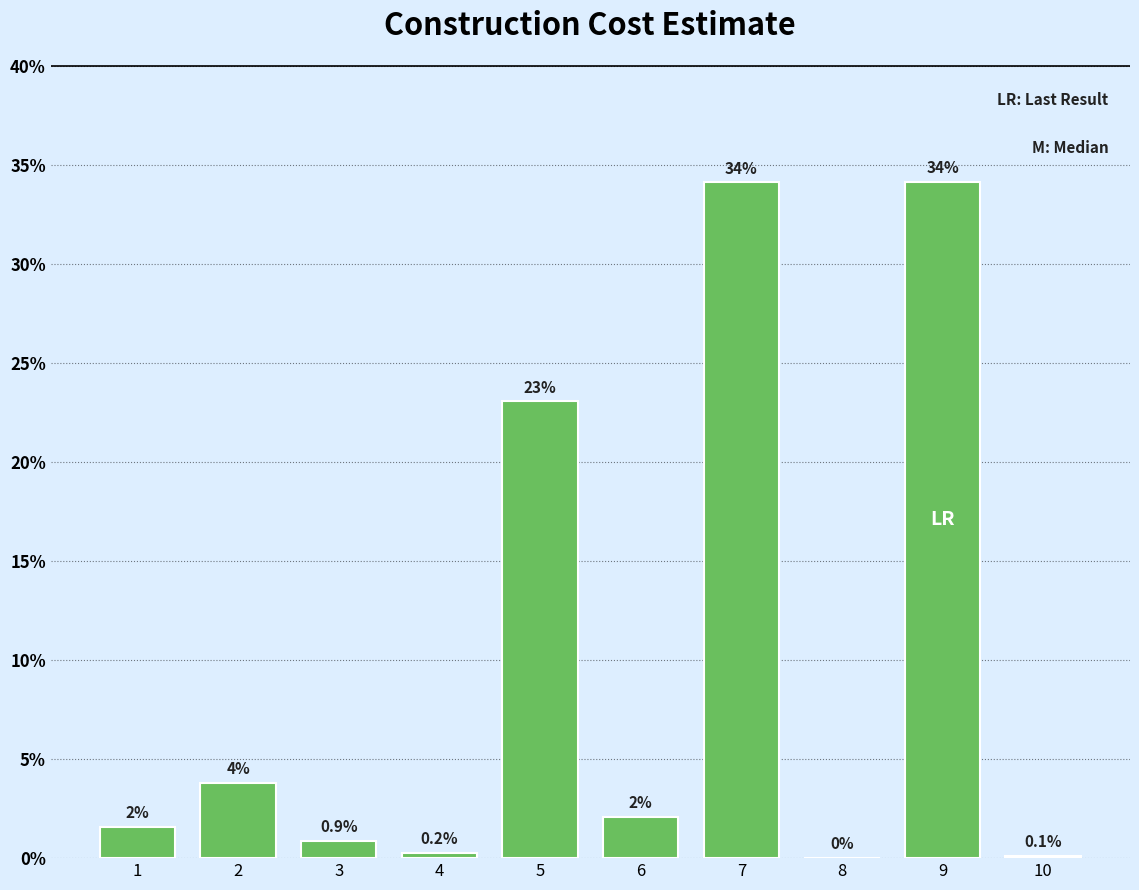

Are the bars horizontal?

No